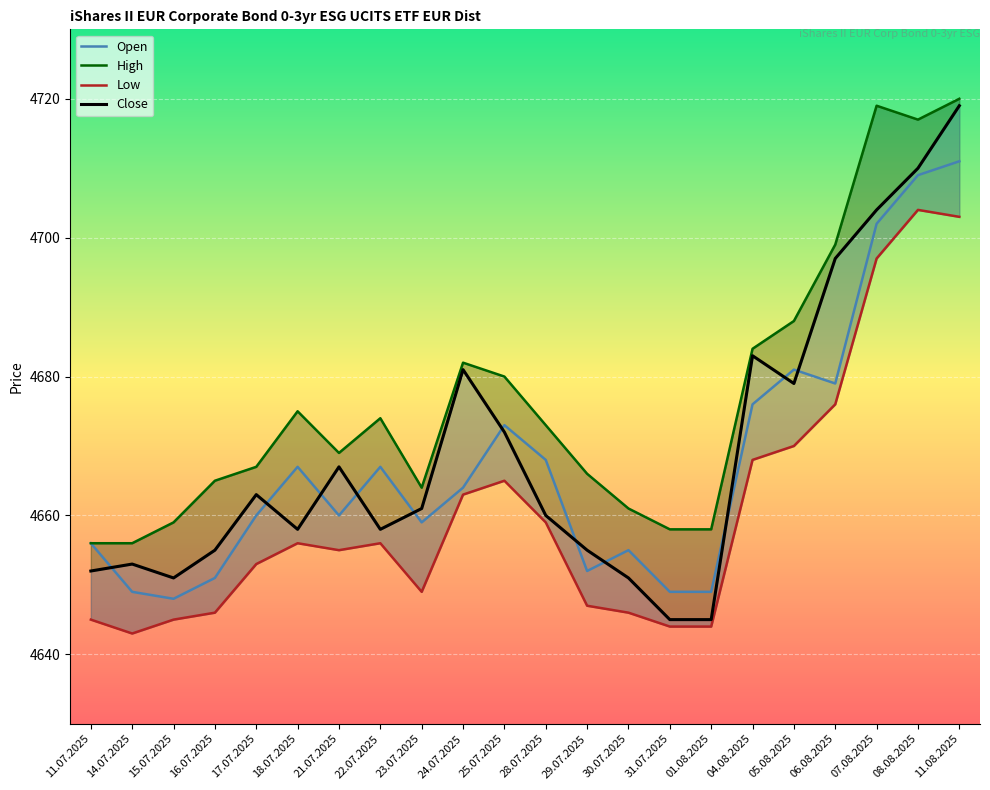

What is the difference between the maximum and minimum values in the Low series?

61